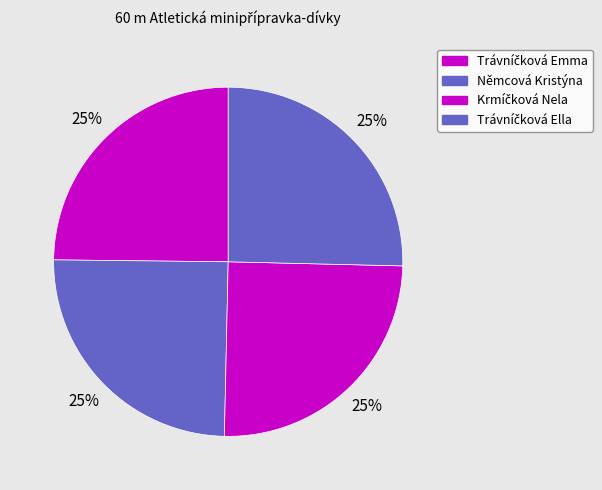

Which slice is the smallest?

Trávníčková Emma